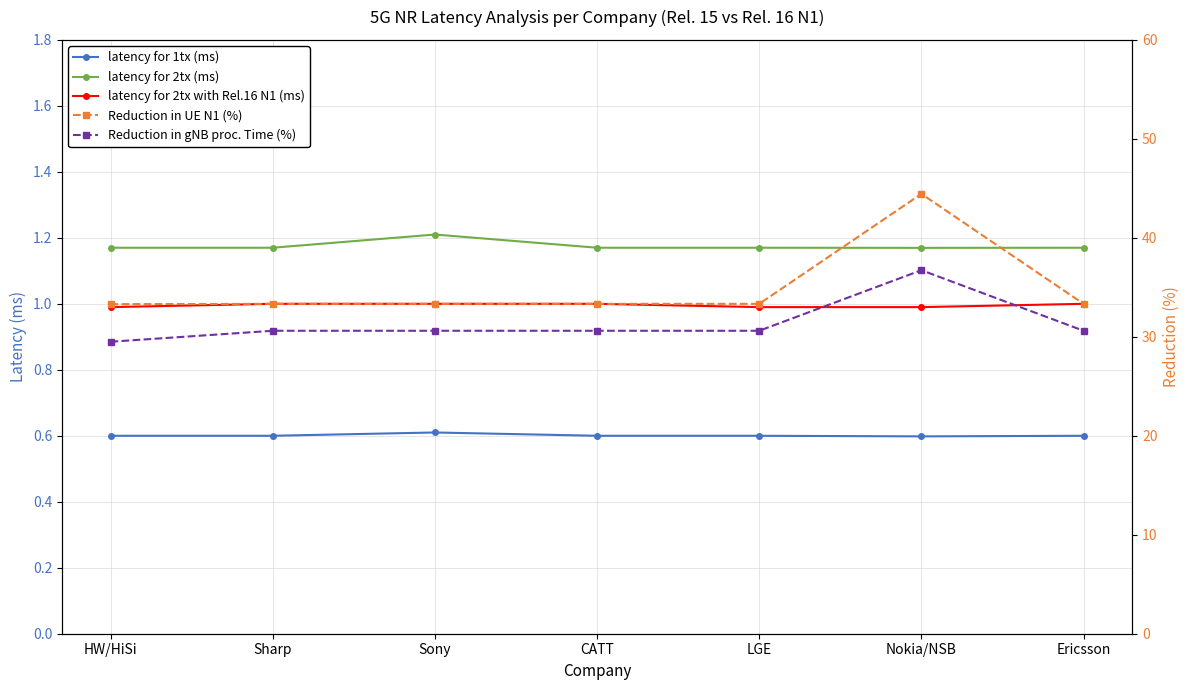

How many data points in Reduction in gNB proc. Time (%) are less than 30?

1